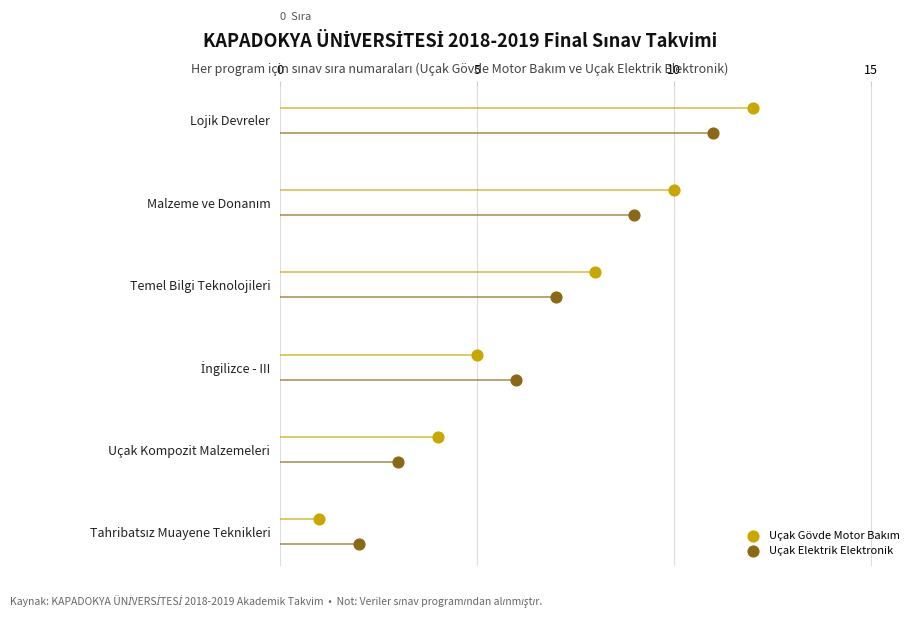

Which series has the largest Y range (max minus min)?

Uçak Gövde Motor Bakım